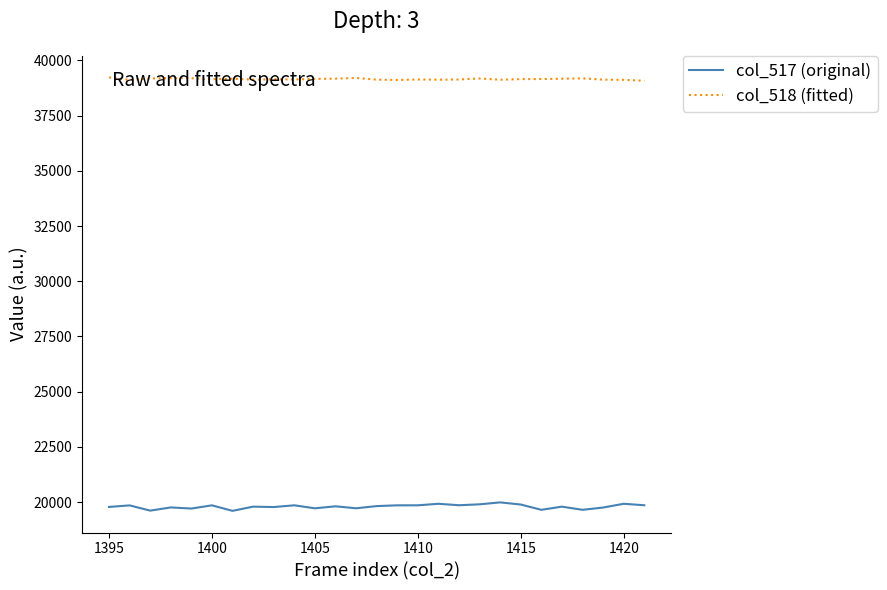

Which series has the largest total across all categories?

col_518 (fitted)